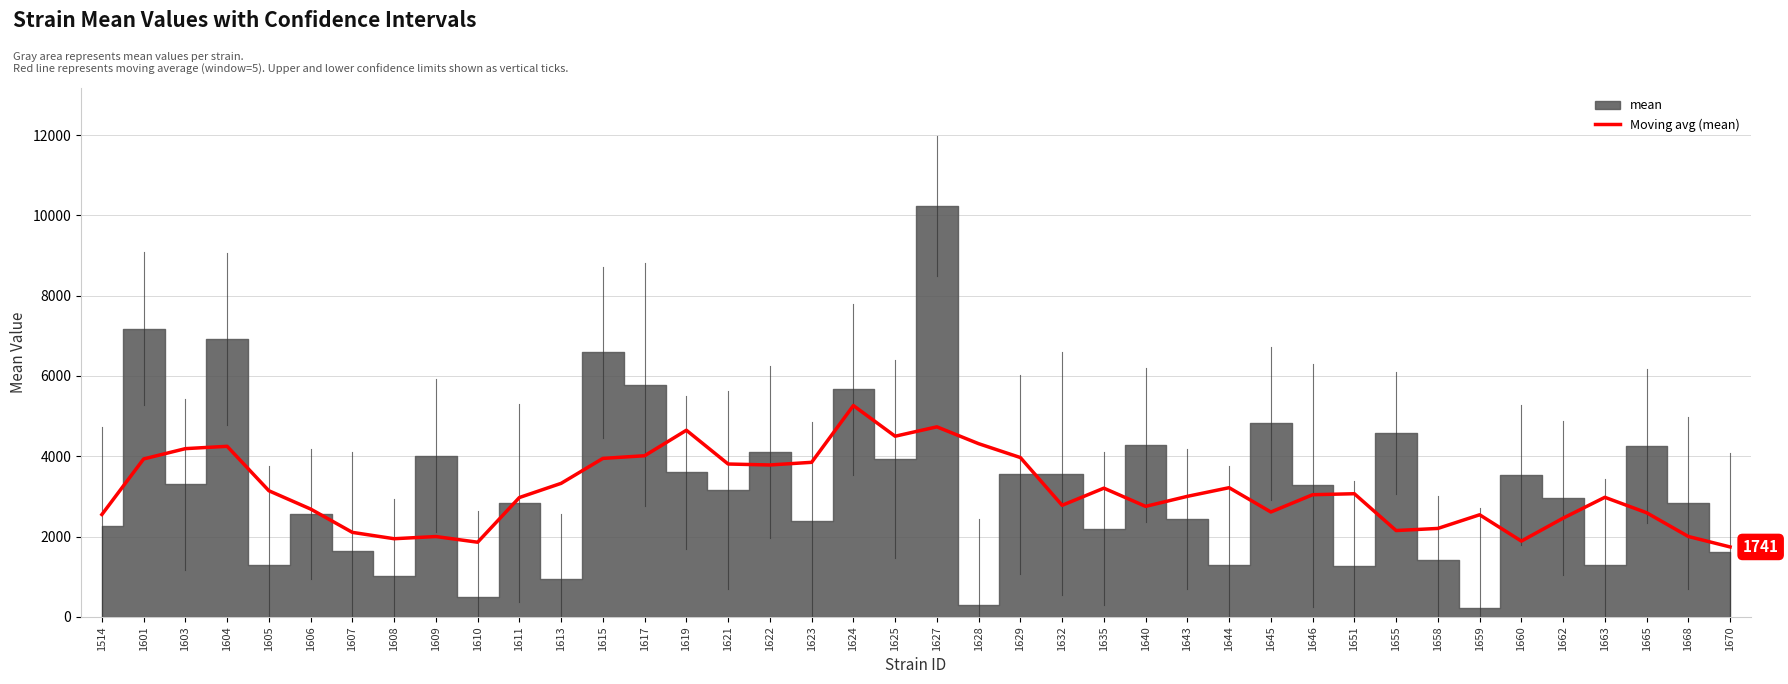

Which category has the lowest value across all series?

1670